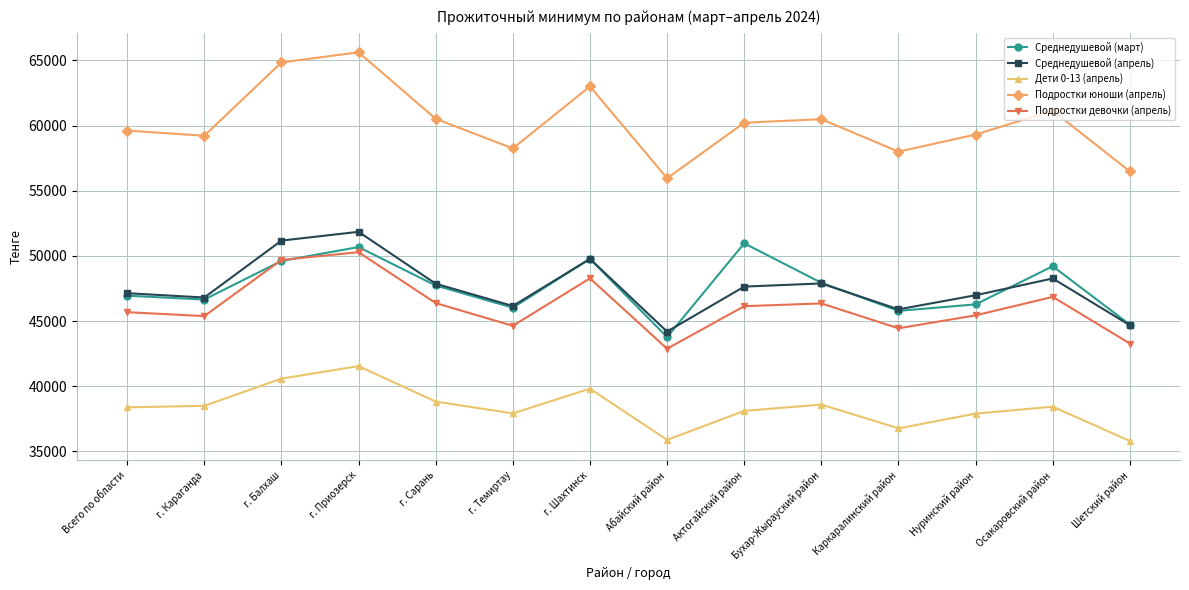

What is the label of the 2nd point from the right?

Осакаровский район